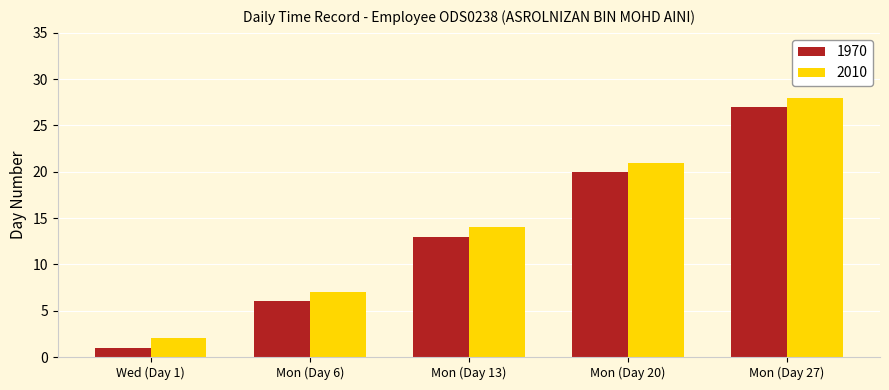

What is the maximum value for 1970?

27